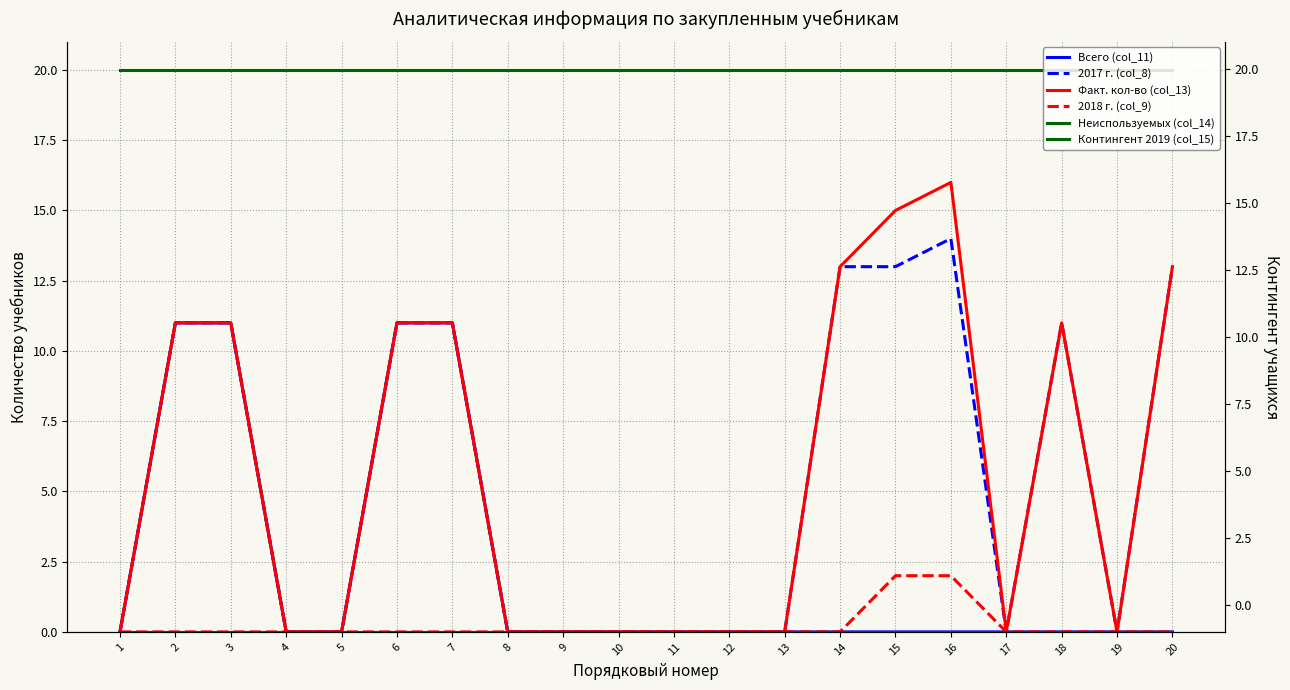

True or false: 2018 г. (col_9) and Всего (col_11) cross at least once.

False